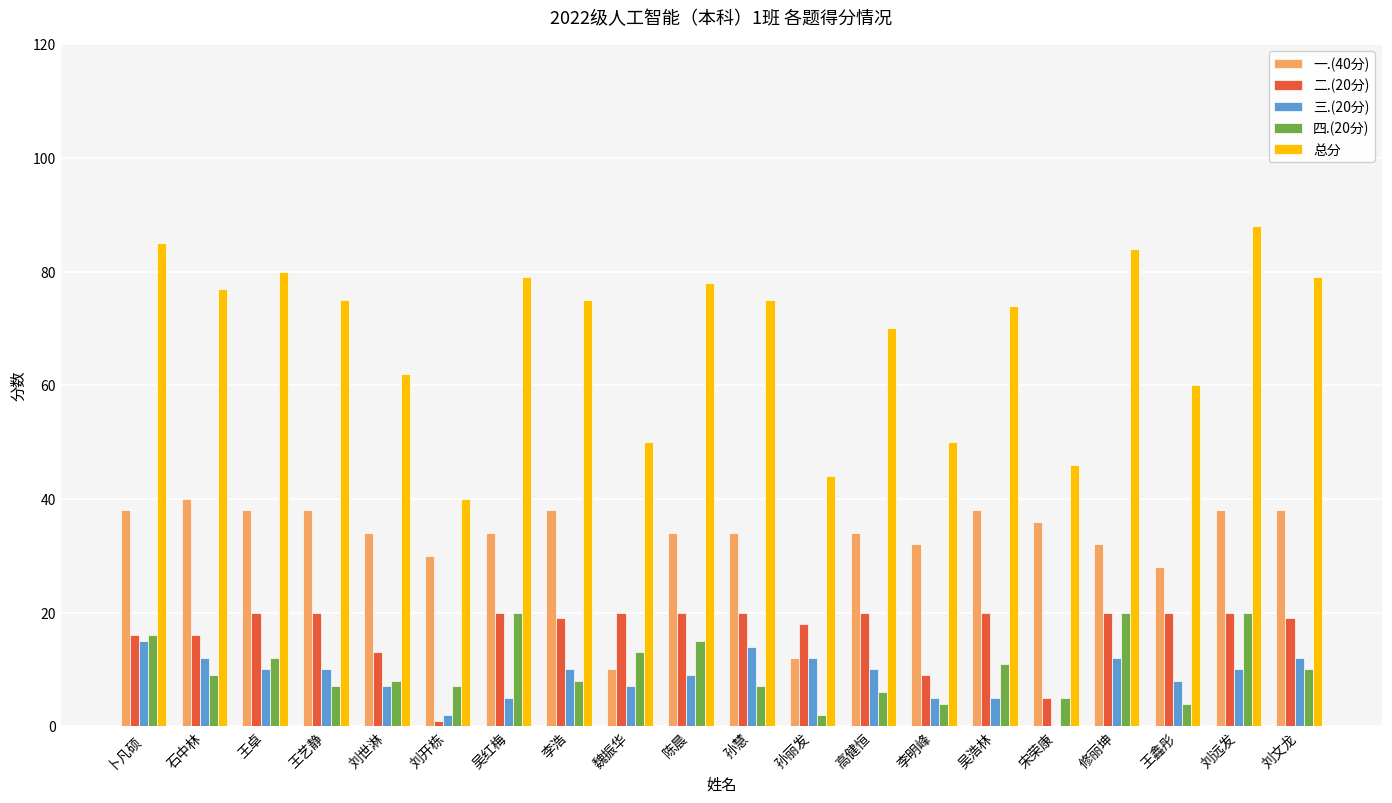

Is the value of 一.(40分) at 李明峰 greater than the value of 四.(20分) at 陈晨?

Yes